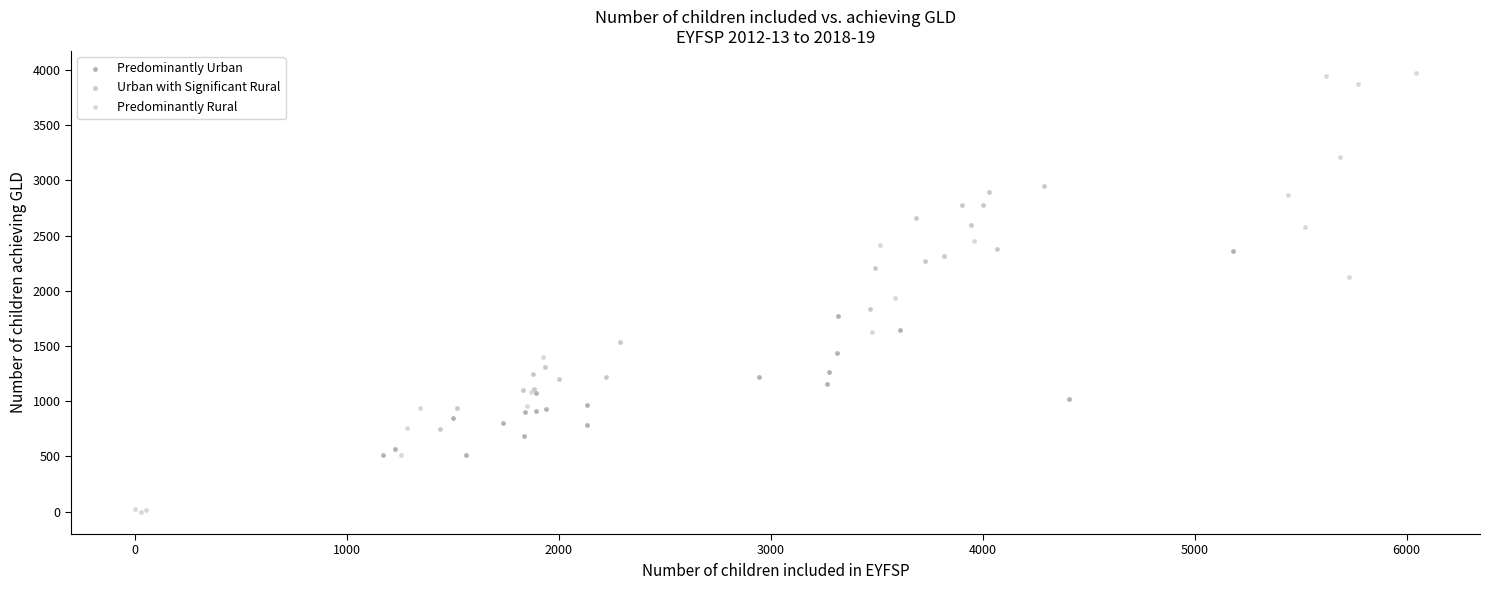

Which series contains the lowest Y value?

Predominantly Rural